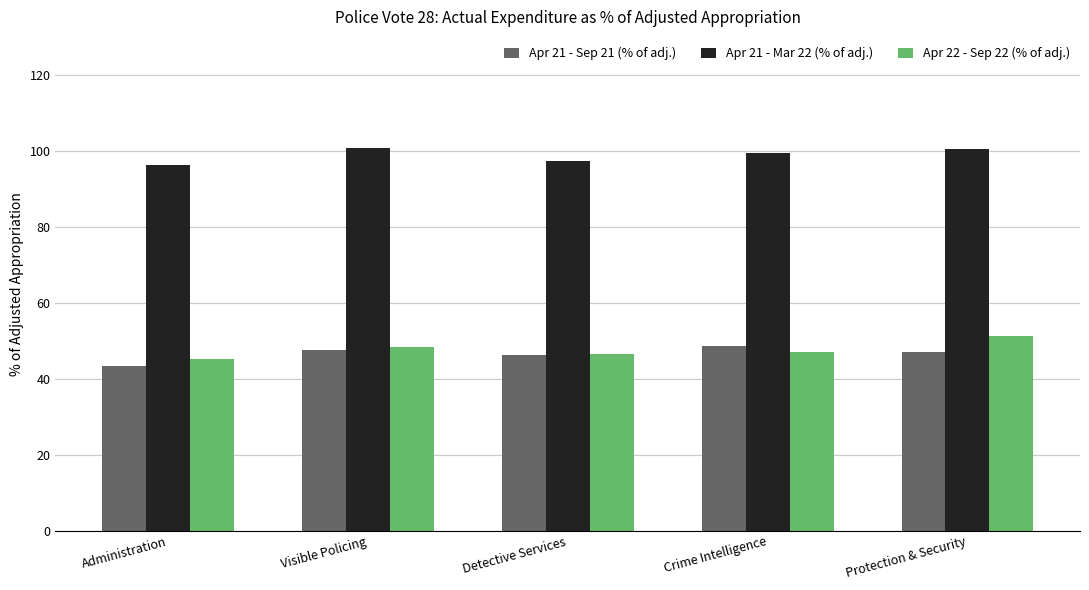

Which category has the lowest value across all series?

Administration